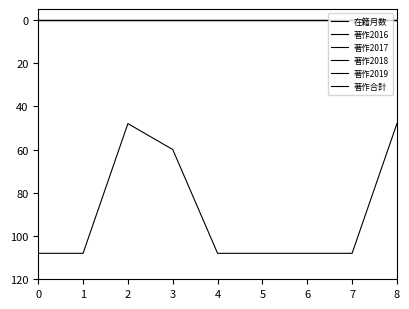

True or false: 著作2018 has a value of 0 at 4.

True